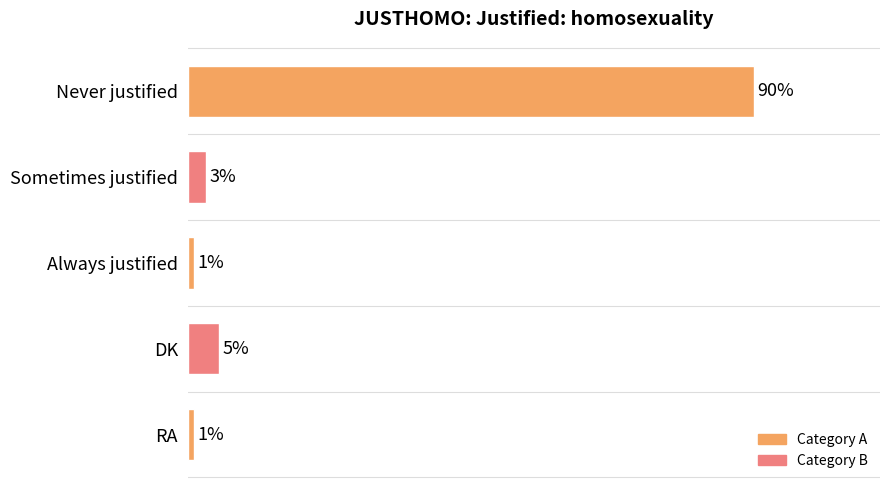

Between Always justified and Sometimes justified, which is larger?

Sometimes justified